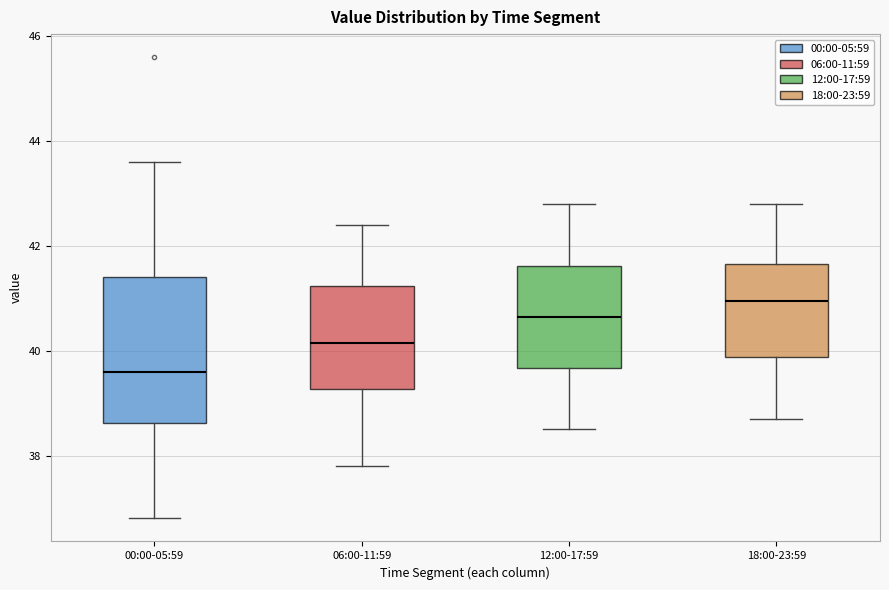

Reading left to right, transcribe this box plot: for each box, give where its median line is, the range the box spans, and where its two whiskers end, as read against the y-axis. The values are not printed on the chart, so give them approximately, as read against the axis.

00:00-05:59: median 39.6, box 38.6 to 41.4, whiskers 36.8 to 43.6
06:00-11:59: median 40.2, box 39.2 to 41.2, whiskers 37.8 to 42.4
12:00-17:59: median 40.6, box 39.6 to 41.6, whiskers 38.6 to 42.8
18:00-23:59: median 41.0, box 39.8 to 41.6, whiskers 38.8 to 42.8